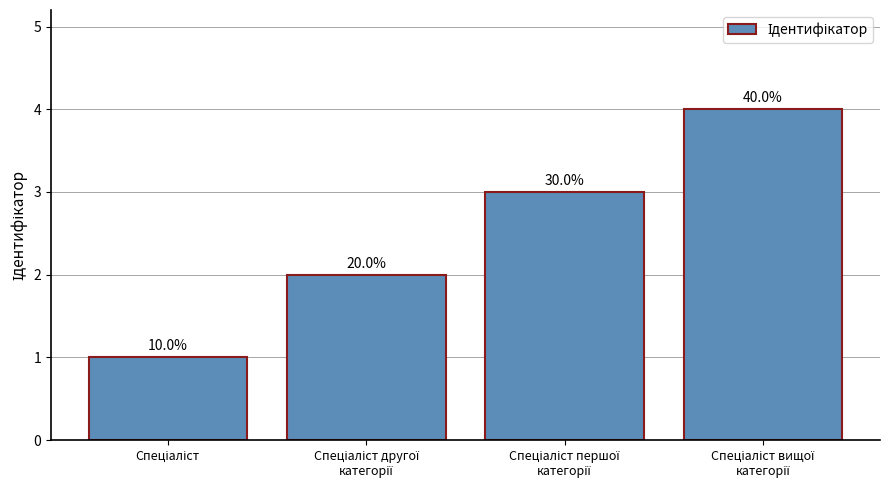

What is the sum of all values?

10